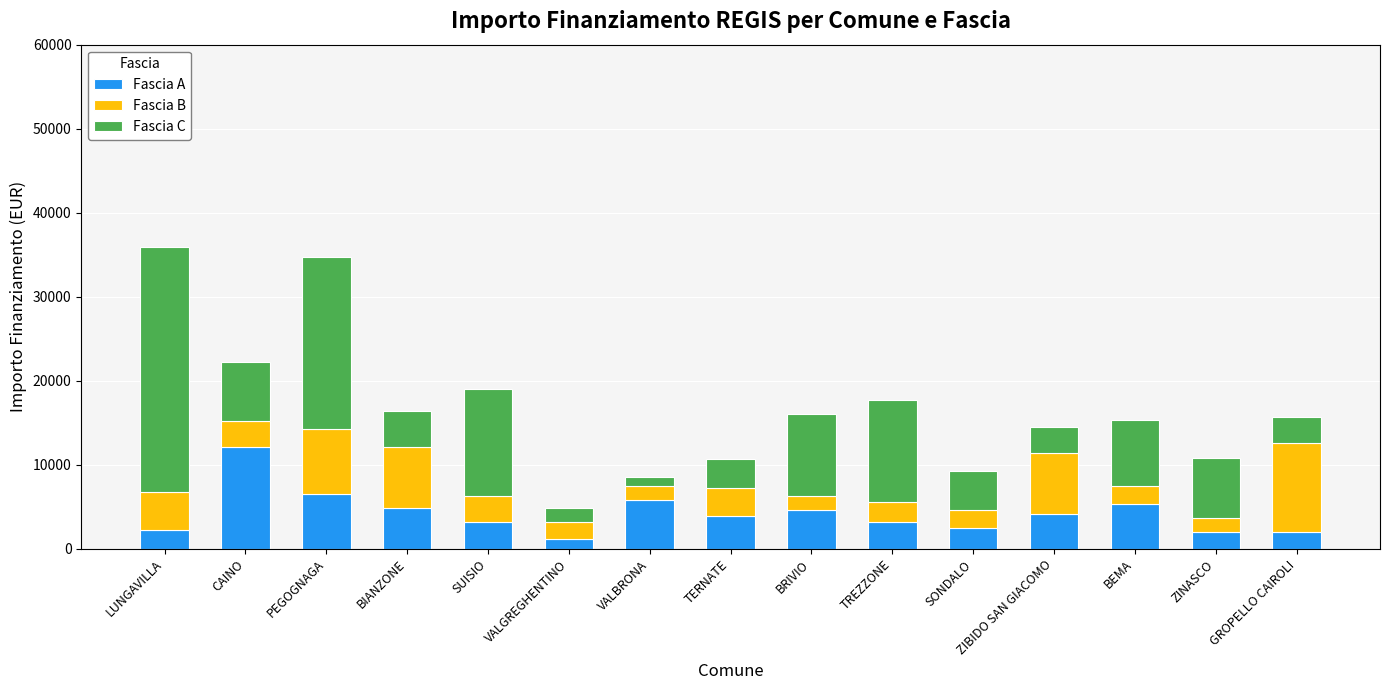

The Fascia A series shows 1215 at VALGREGHENTINO. True or false?

True